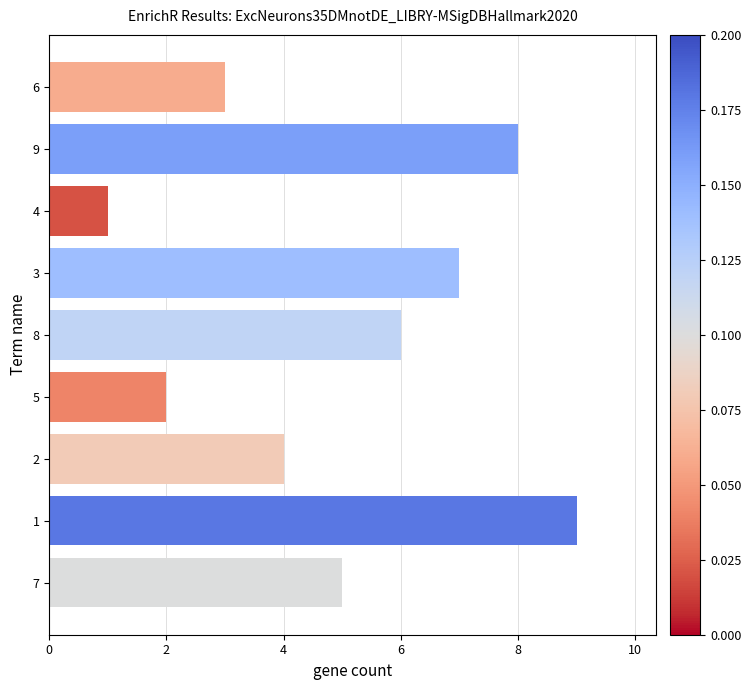

What is the difference between the maximum and minimum values?

8